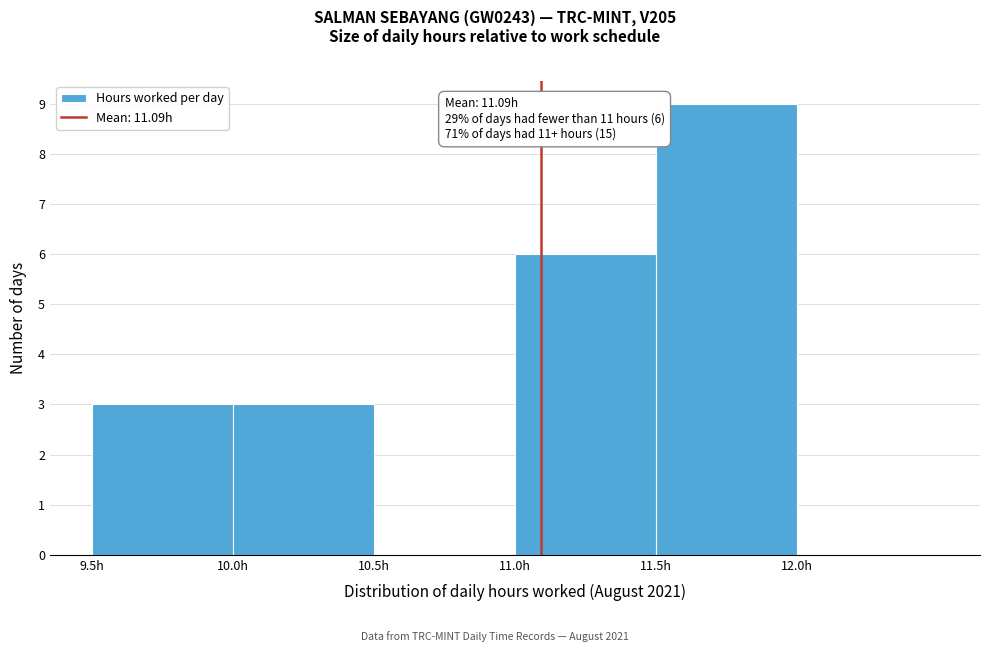

Over which range of the x-axis is the bar tallest?

11.5 to 12.0